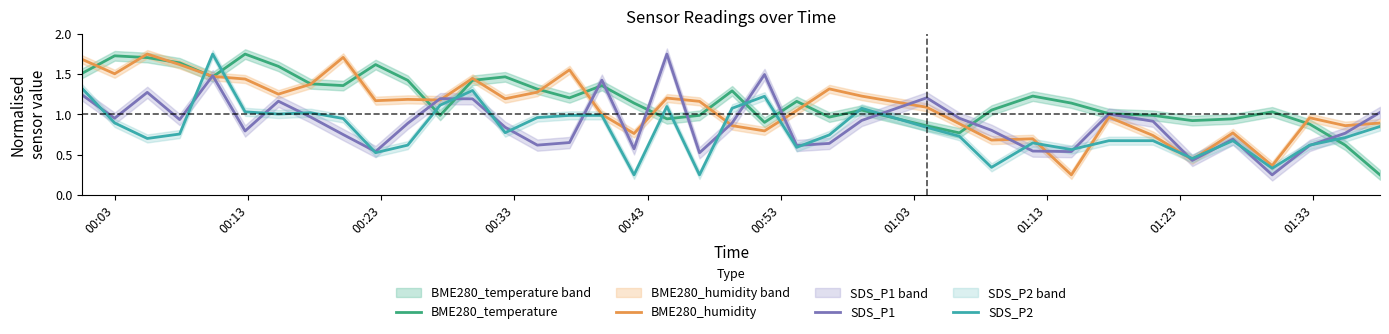

The BME280_humidity series shows 0.3 at 16. True or false?

False